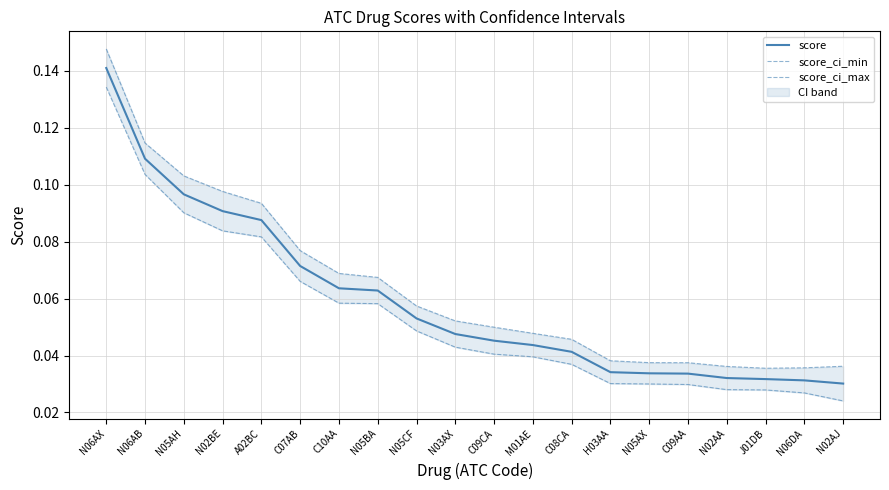

At which label does score_ci_max reach its peak?

N06AX